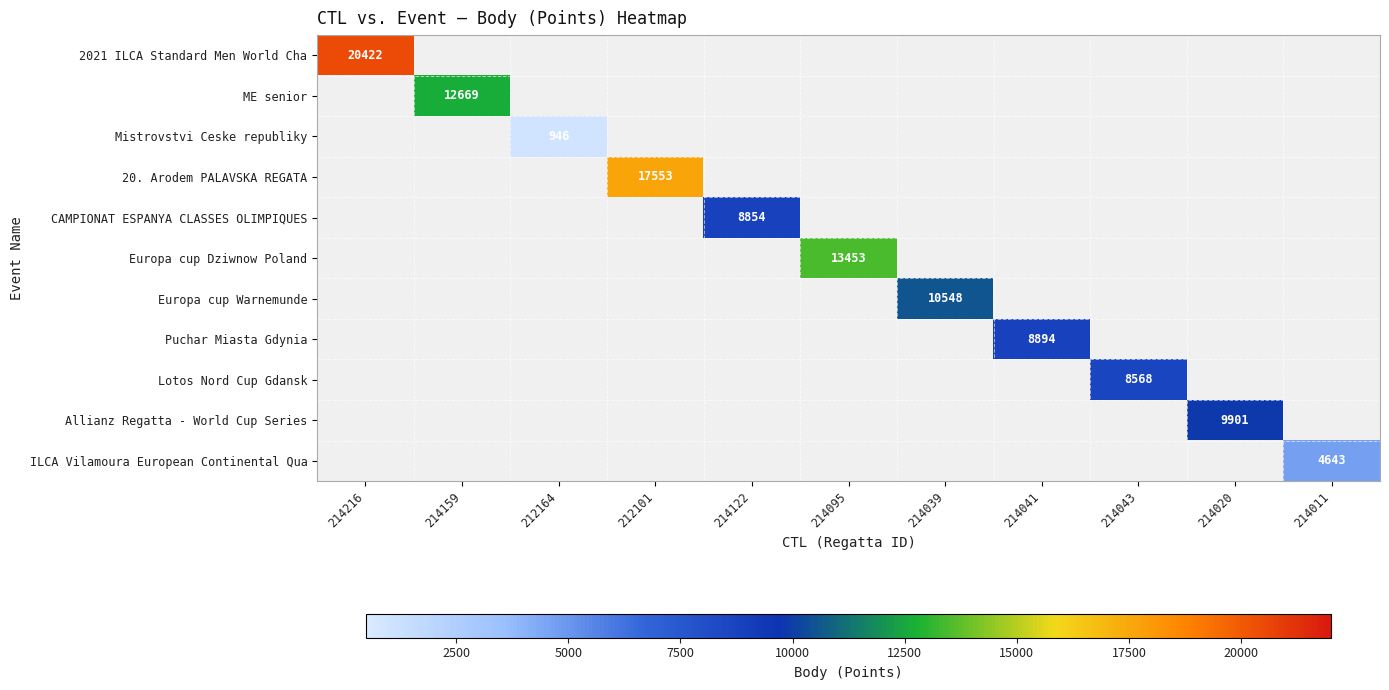

Which series has the widest spread of values?

2021 ILCA Standard Men World Cha